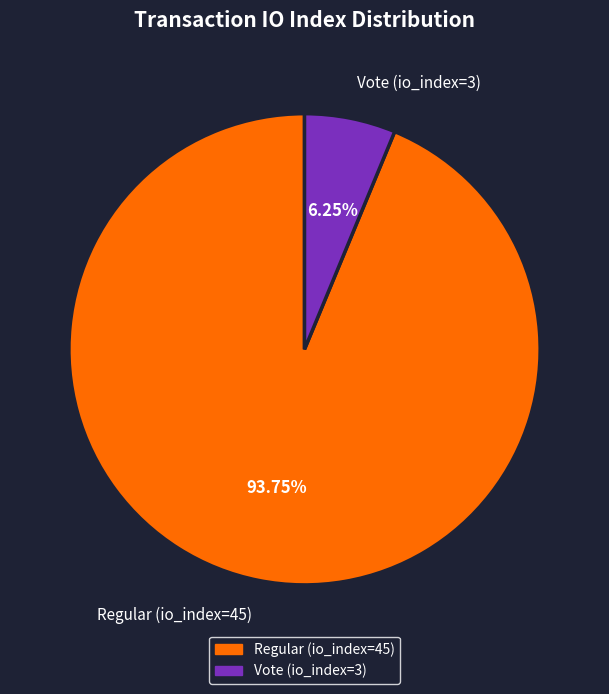

To the nearest percent, what percentage of the pie is Vote (io_index=3)?

6%